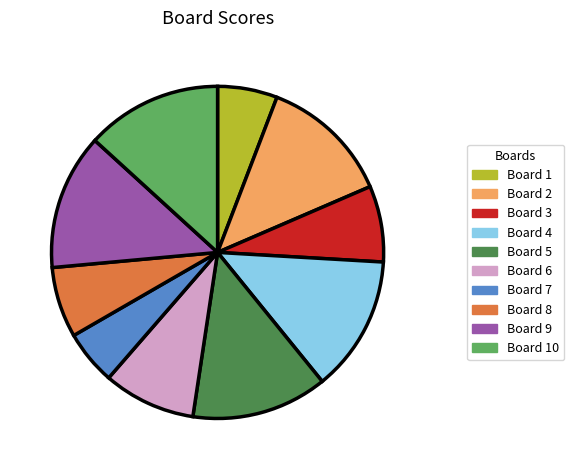

True or false: Board 9 accounts for 13% of the total.

True